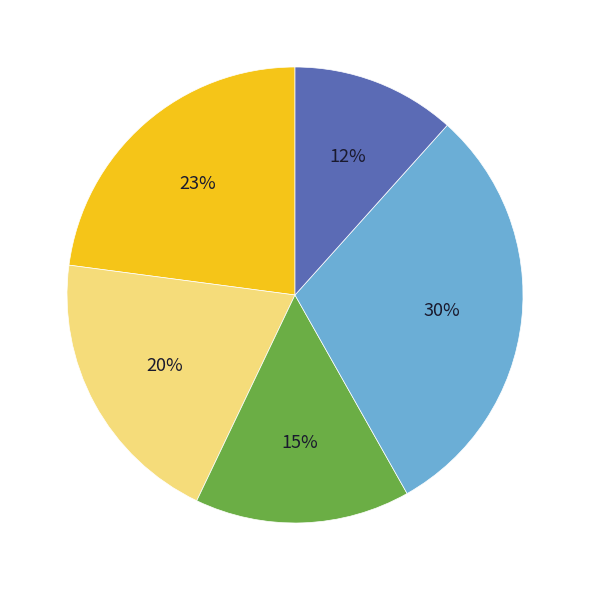

Count the number of slices in the pie.

5